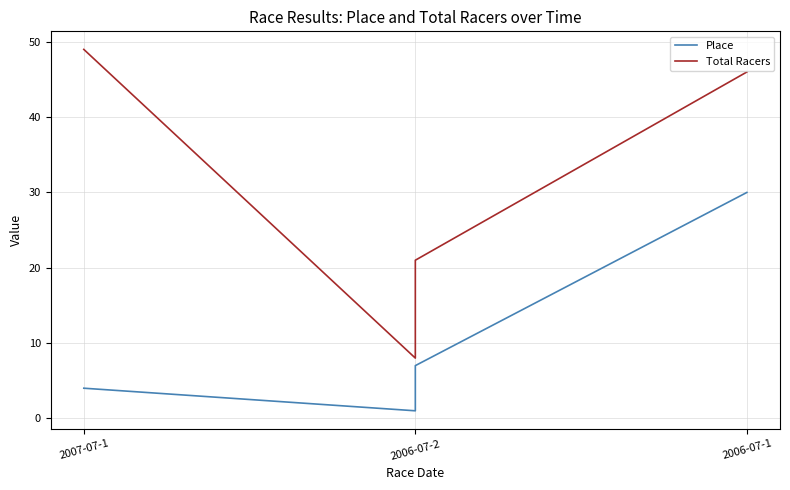

How many values in the Total Racers series are below 46?

2